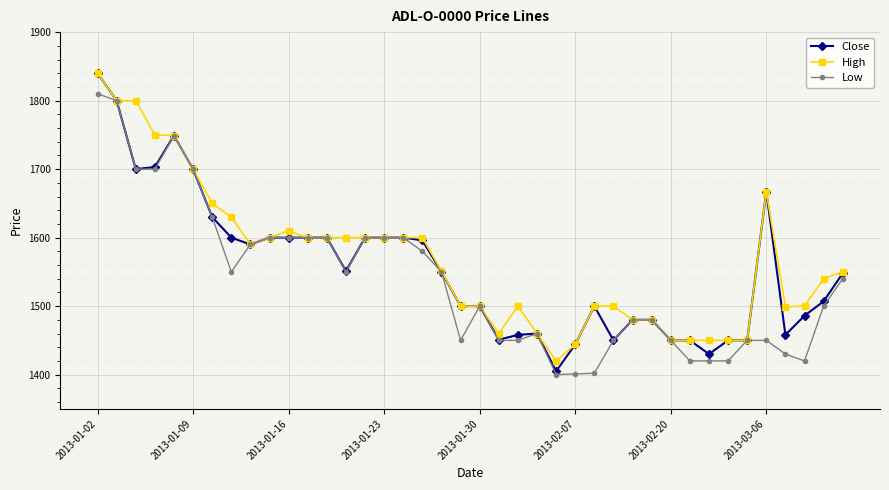

What is the lowest value of the High series?

1420